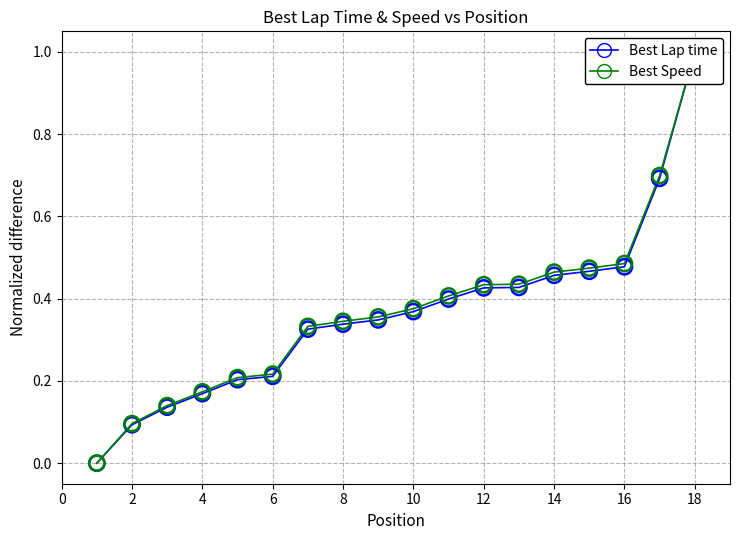

Which series contains the highest Y value?

Best Lap time